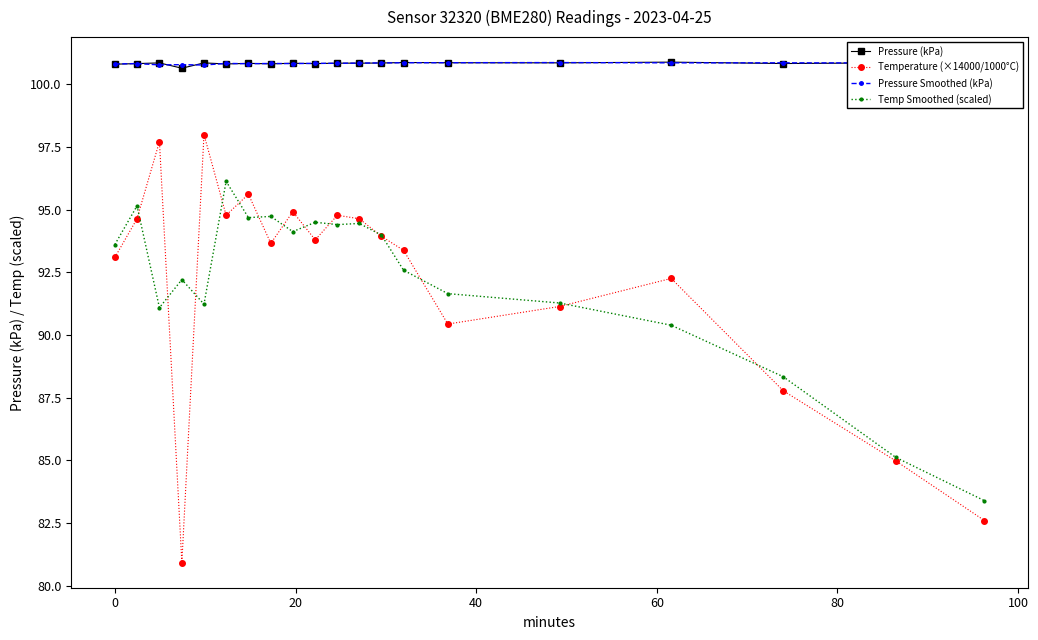

Which series has the widest spread of values?

Temperature (×14000/1000°C)